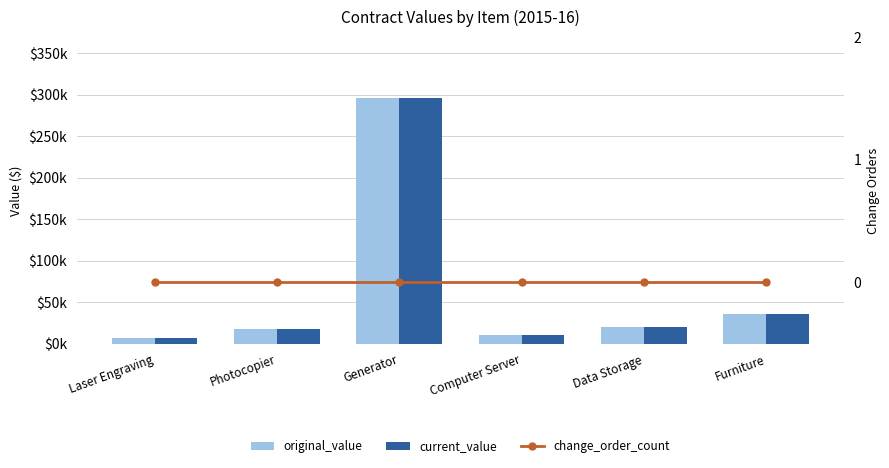

How many series are shown in this chart?

3